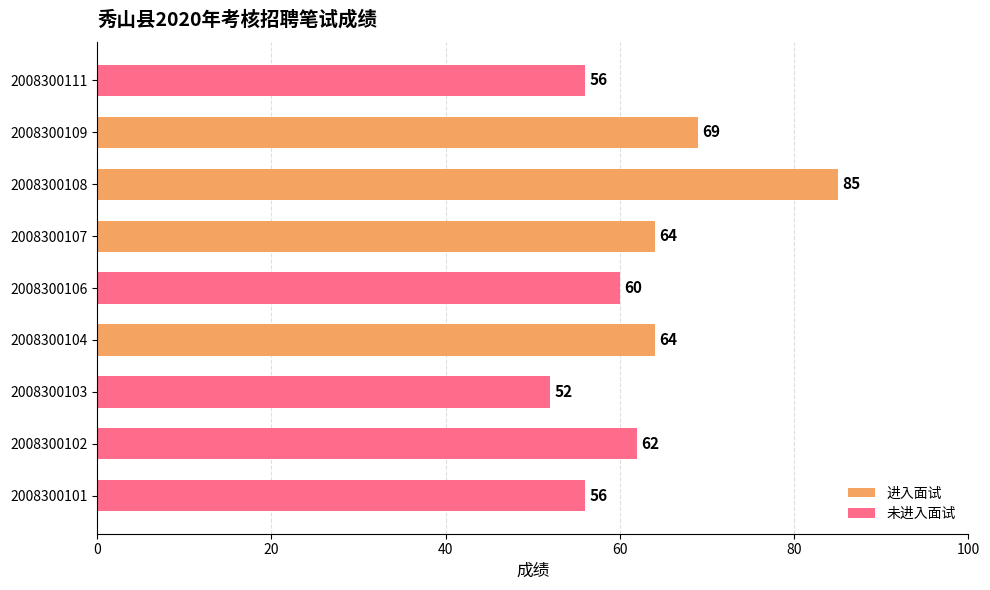

What is the sum of the values at 2008300109 and 2008300104?

133